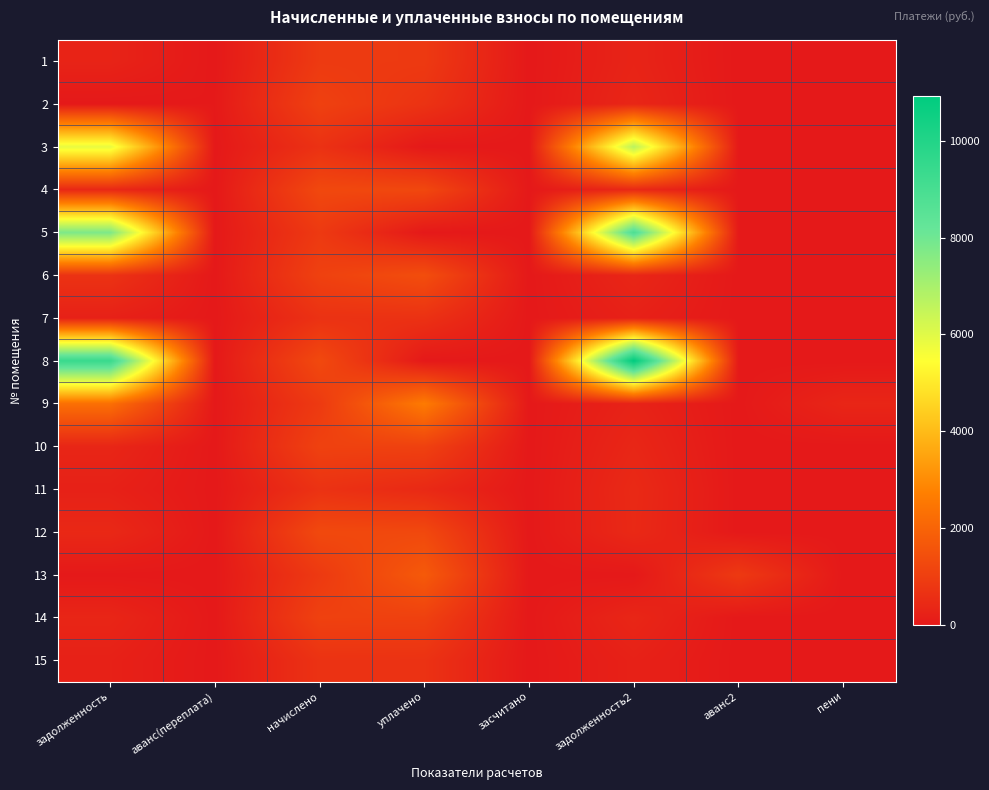

Rank the series at аванс2 from lowest to highest value.

1, 2, 3, 4, 5, 6, 7, 8, 9, 10, 11, 12, 14, 15, 13